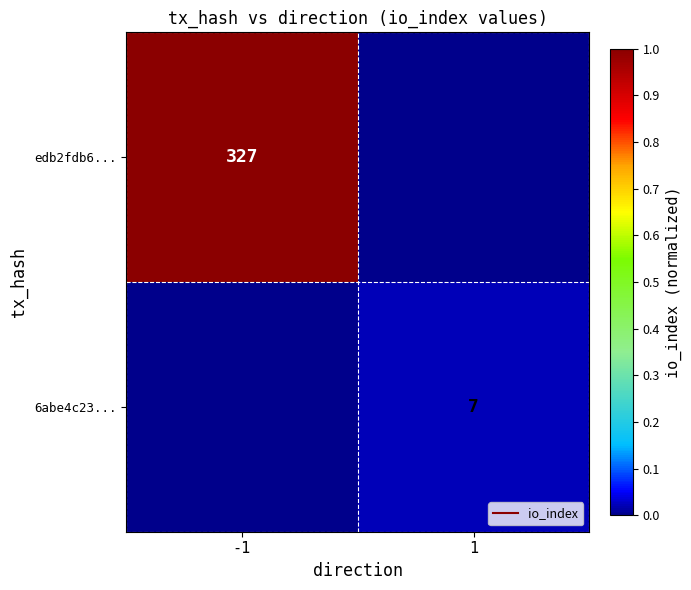

The edb2fdb6... series shows 0.0 at 1. True or false?

True